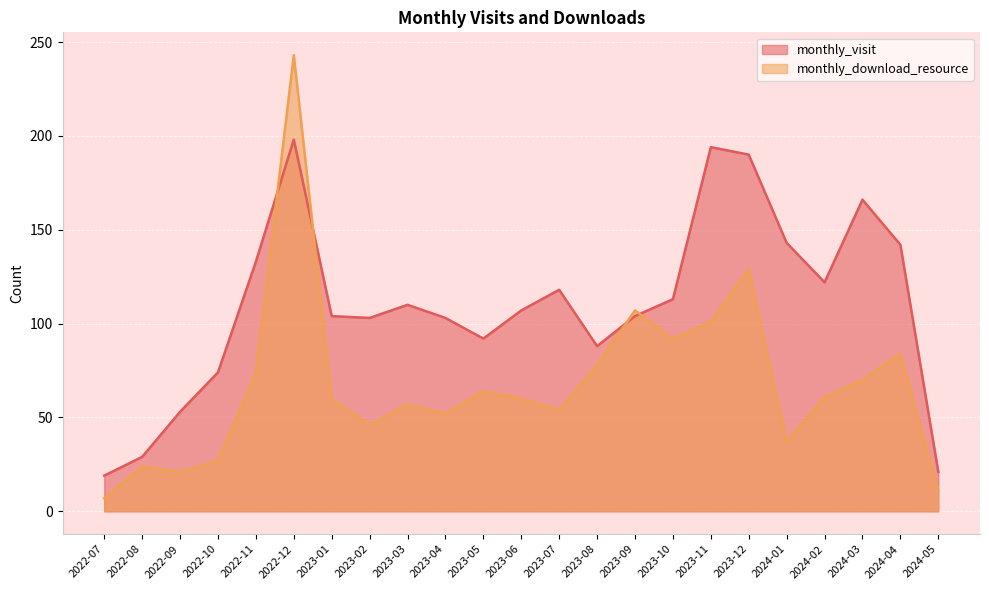

What is the average value of the monthly_visit series?

110